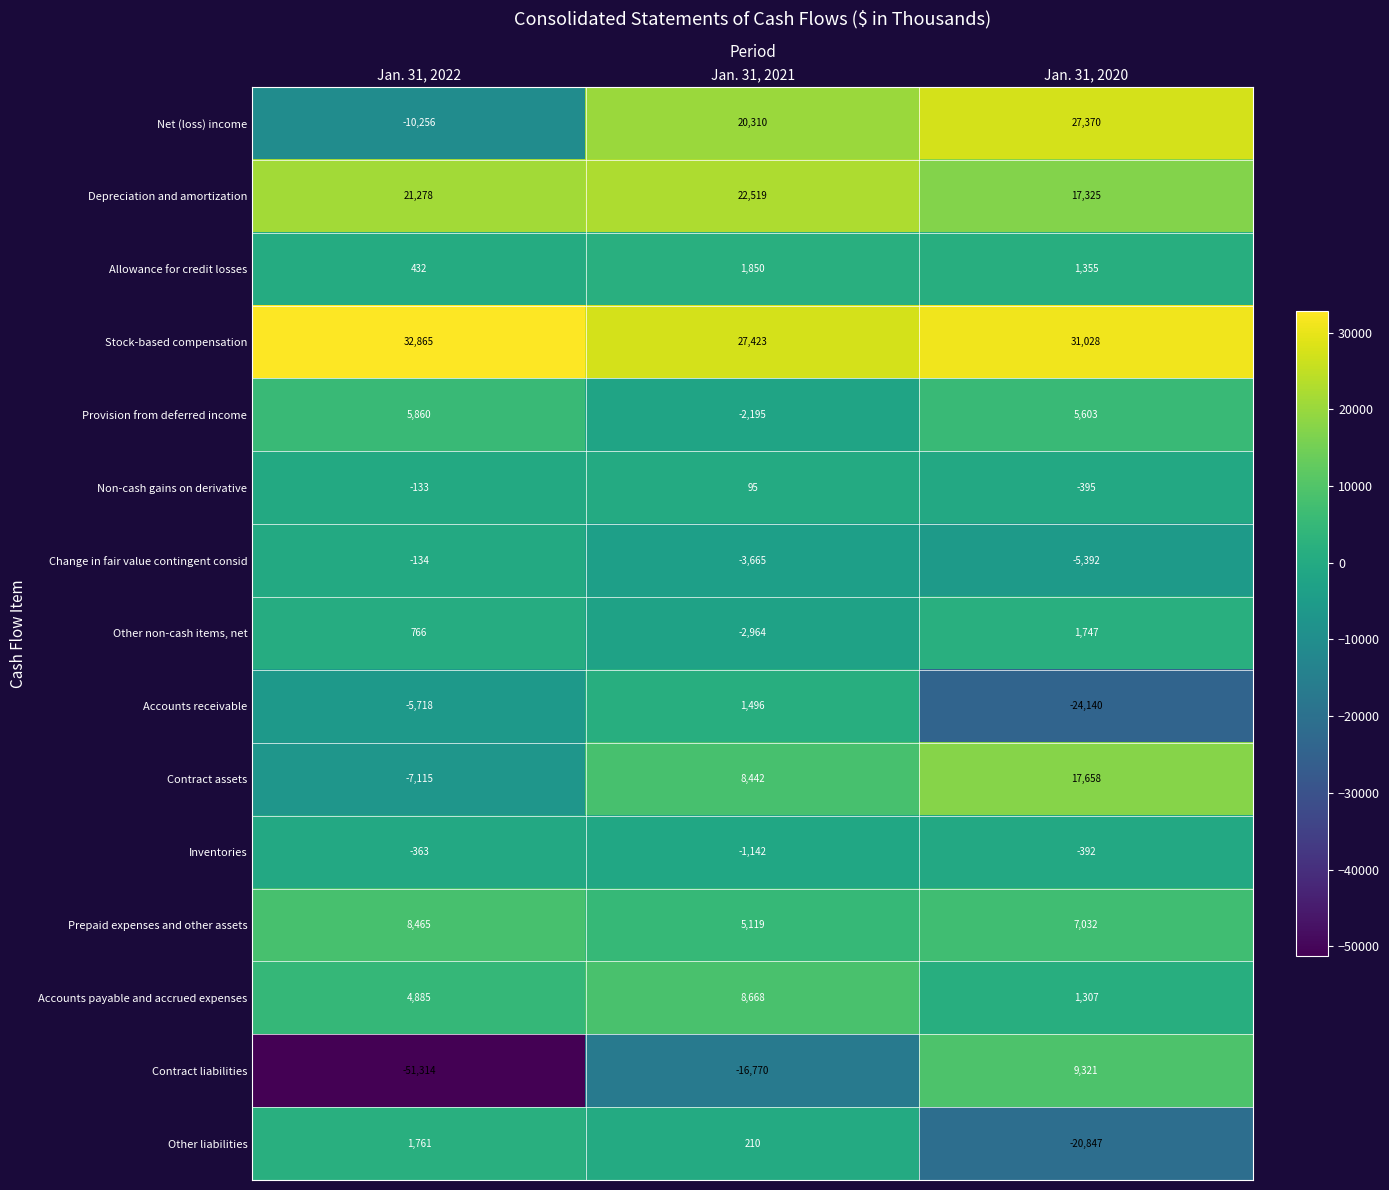

What is the difference between the highest and lowest values at Jan. 31, 2021?

44193